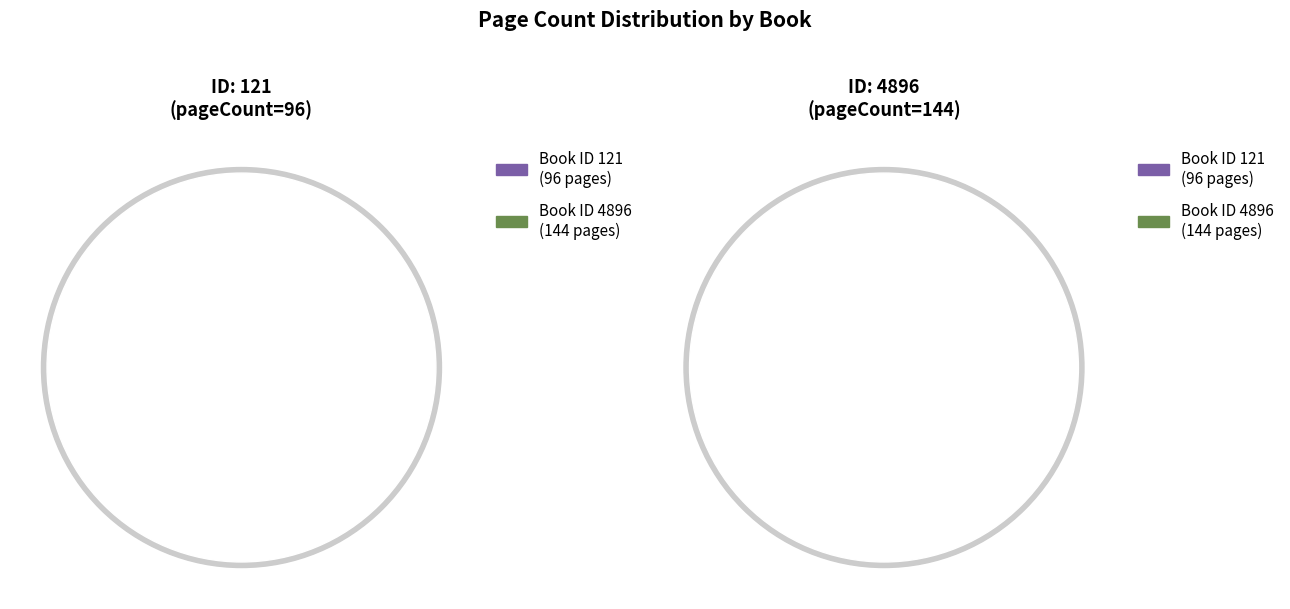

Which category has the biggest portion of the pie?

4896